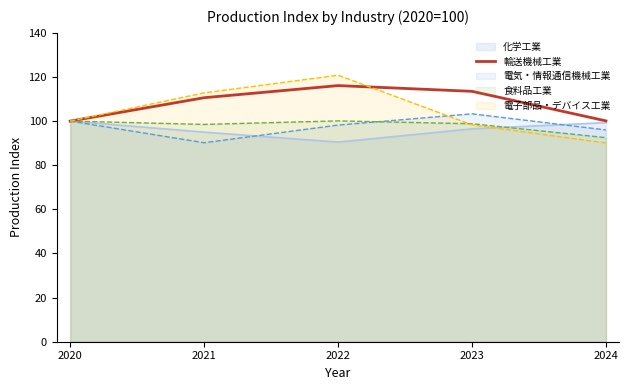

What is the total value across all series at 2024?

478.0